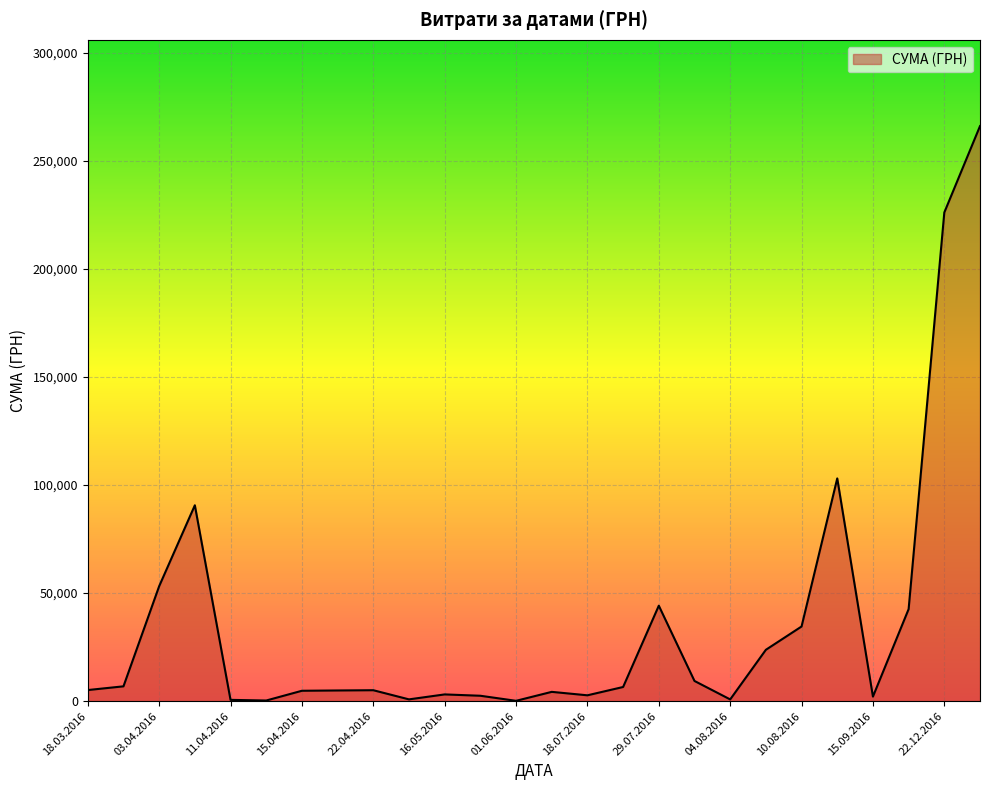

What is the difference between the maximum and minimum values?

265980.0